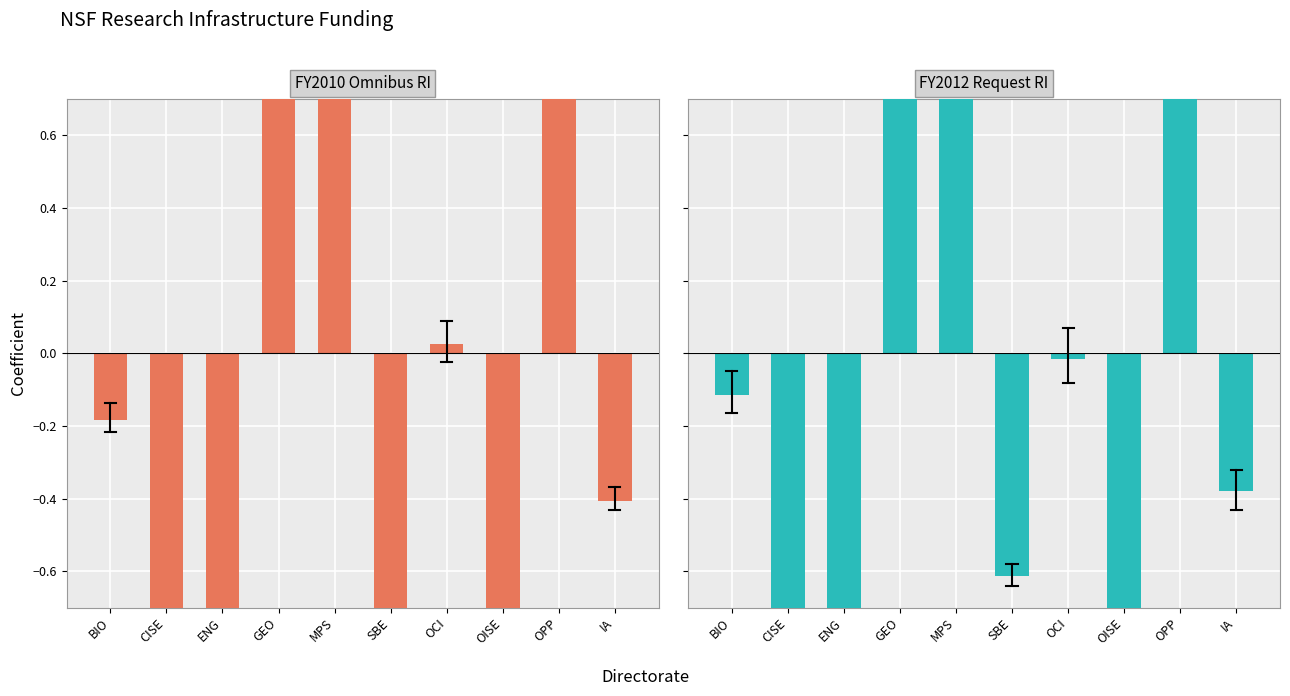

Reading left to right, what are all the values shown in this chart?

FY2010 Omnibus RI: BIO=-0.2	CISE=-0.8	ENG=-0.8	GEO=1.5	MPS=1.4	SBE=-0.7	OCI=0.0	OISE=-1.0	OPP=1.0	IA=-0.4
FY2012 Request RI: BIO=-0.1	CISE=-0.8	ENG=-0.8	GEO=1.4	MPS=1.0	SBE=-0.6	OCI=-0.0	OISE=-1.0	OPP=1.2	IA=-0.4